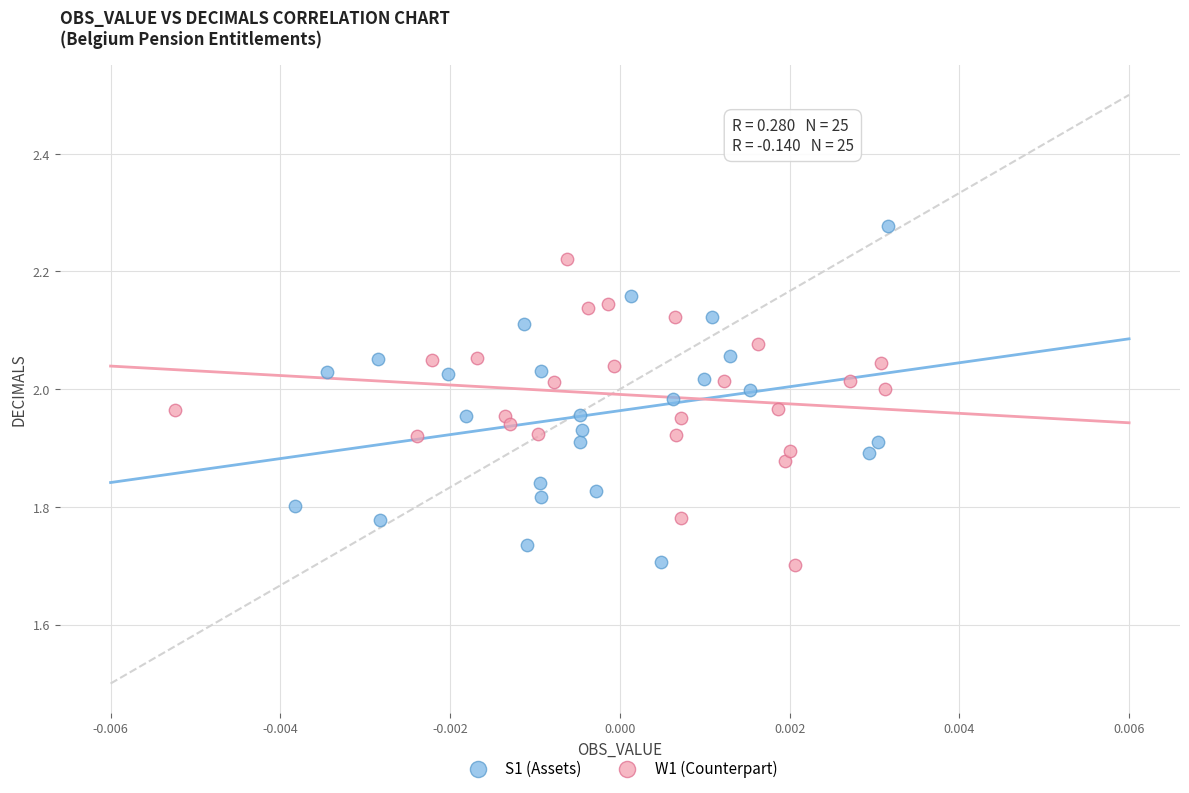

What are all the series names shown in the legend?

S1 (Assets), W1 (Counterpart)